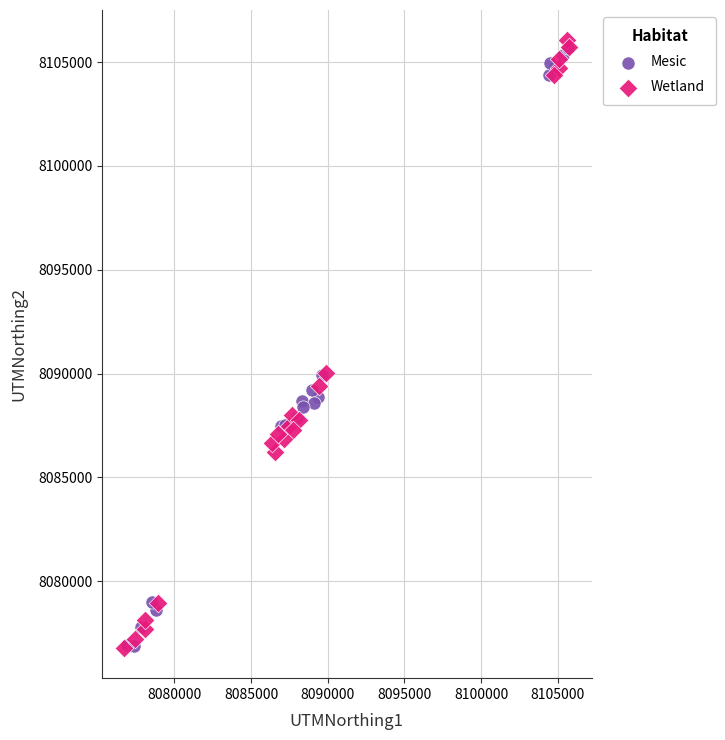

Which series contains the highest Y value?

Wetland